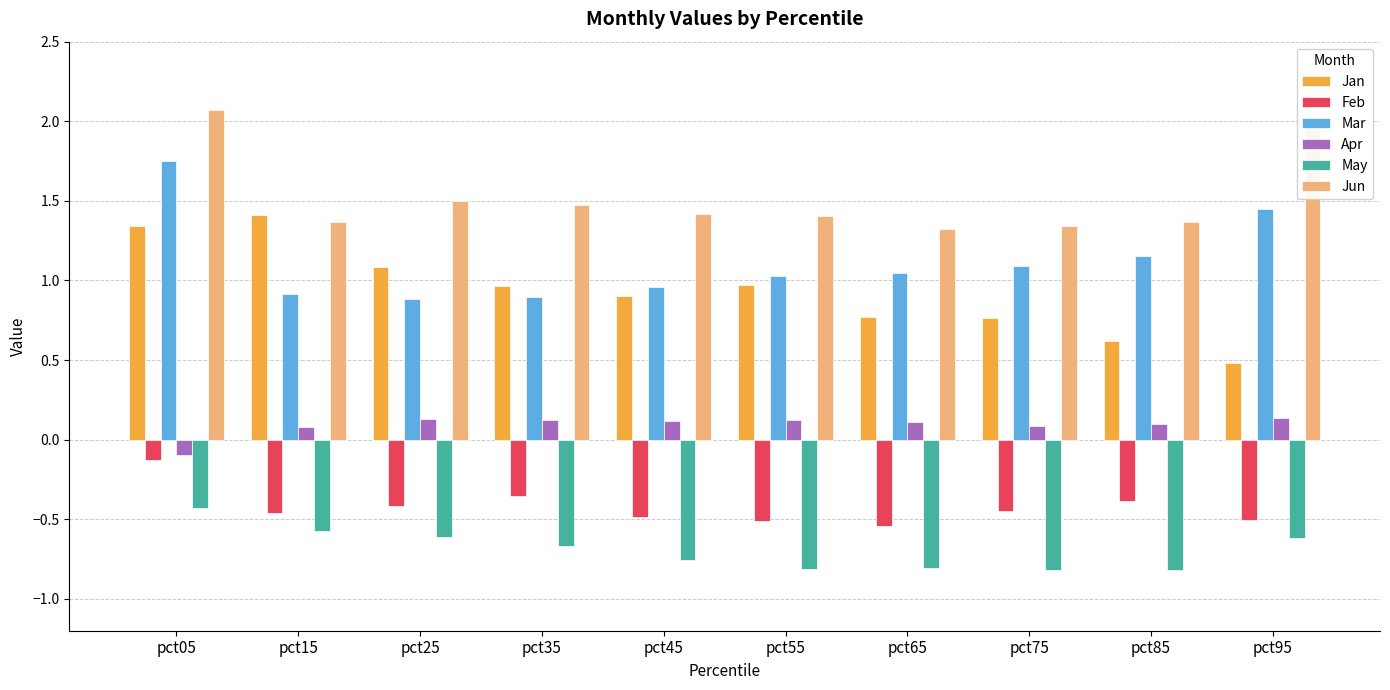

How many bars are there in each group?

6